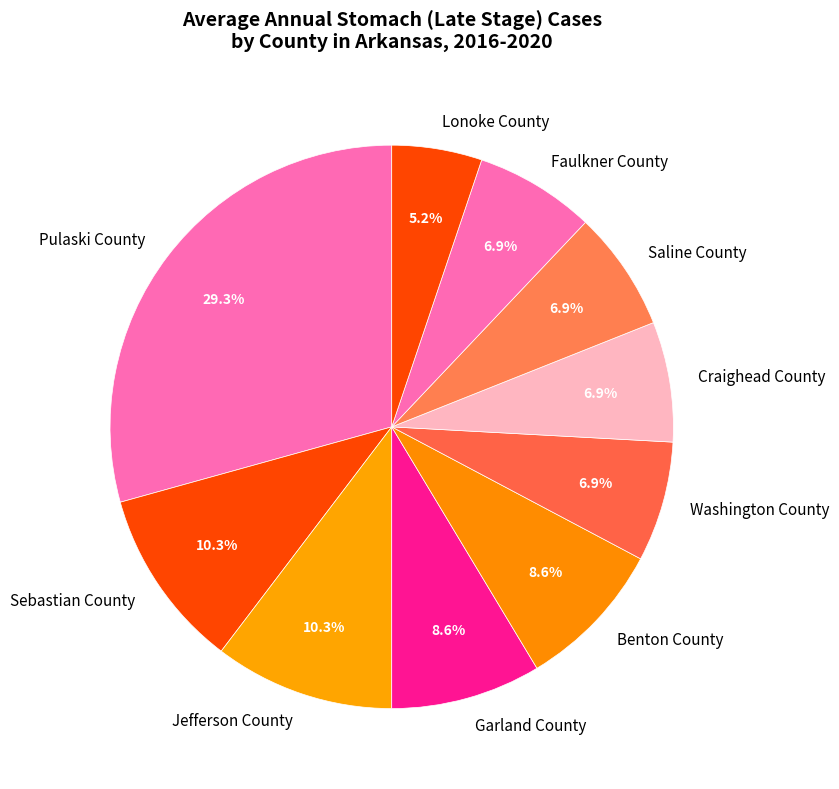

To the nearest percent, what is the average slice percentage?

10%